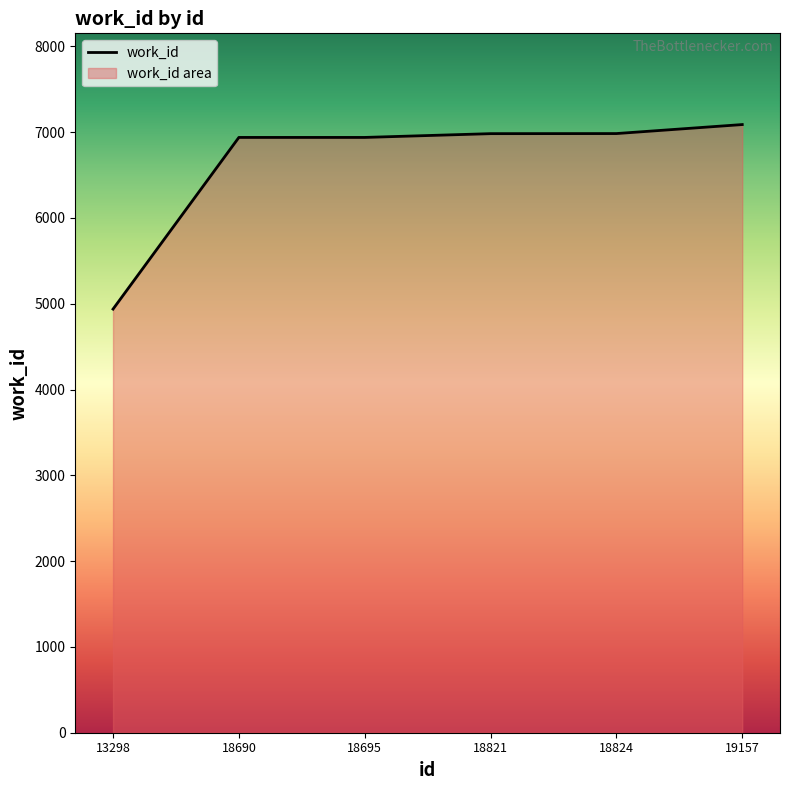

Reading left to right, what are all the values shown in this chart?

4938	6939	6939	6983	6984	7089